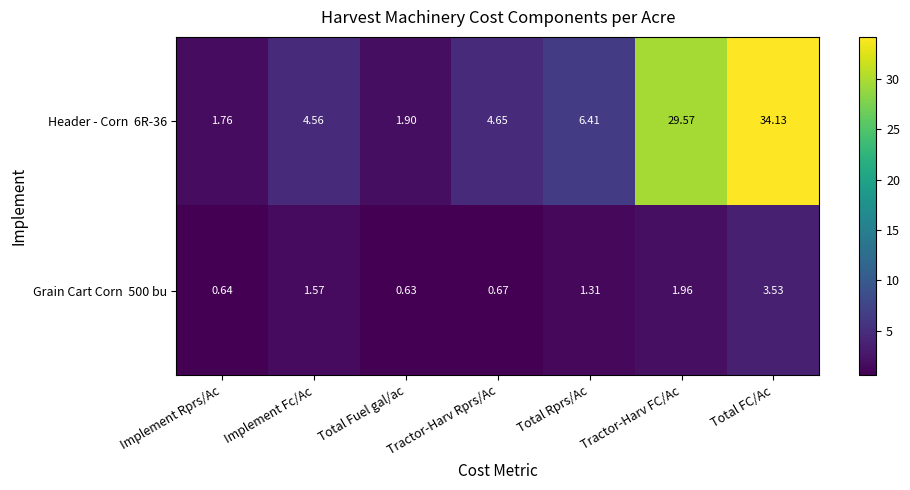

At which category does the chart reach its minimum across all series?

Total Fuel gal/ac